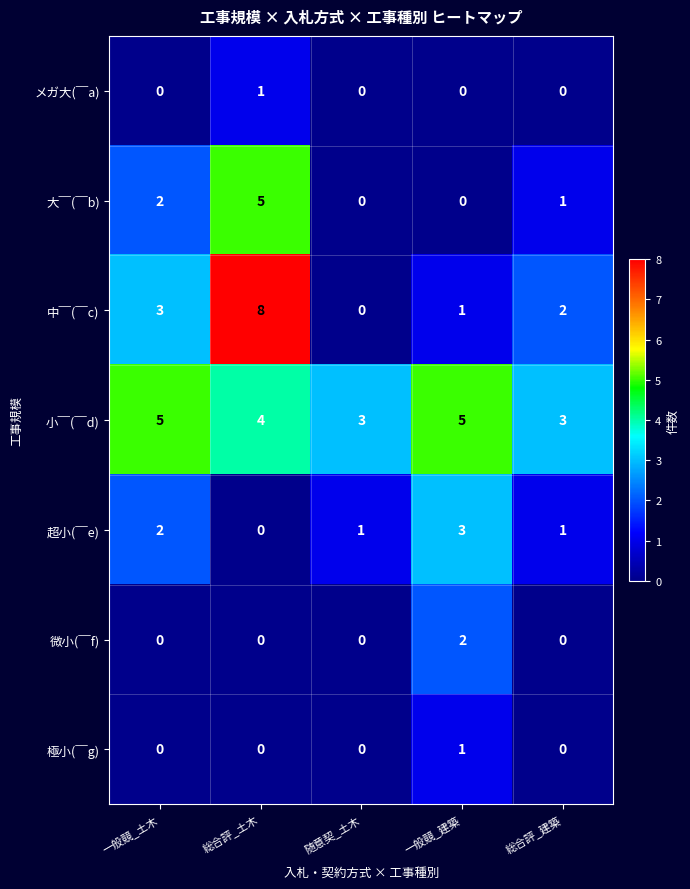

Which series has the largest range (max minus min)?

中￣(￣c)